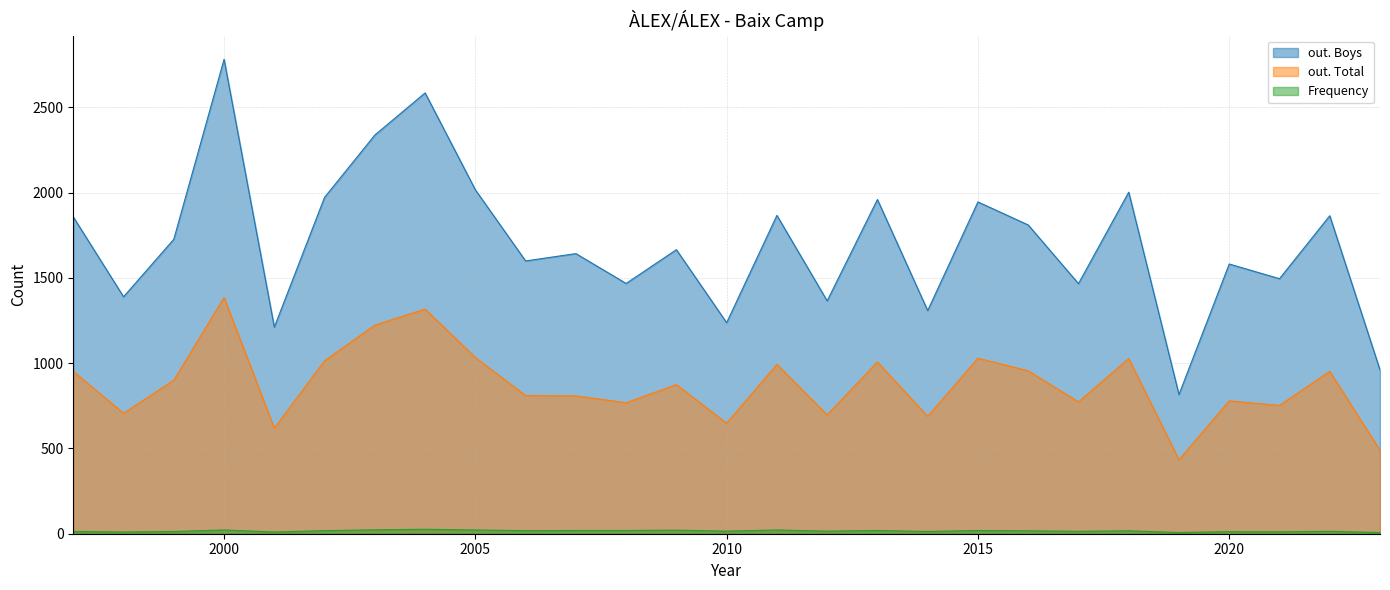

Reading left to right, what are all the values shown in this chart?

out. Boys: 1857	1389	1726	2781	1211	1972	2337	2584	2016	1599	1642	1467	1665	1237	1866	1365	1959	1308	1945	1810	1466	2002	816	1581	1495	1864	960
out. Total: 952	706	900	1385	619	1014	1223	1317	1033	810	808	768	874	648	993	697	1007	688	1029	955	773	1027	434	779	752	952	489
Frequency: 13	10	13	22	10	18	23	26	22	18	19	19	21	15	22	15	19	13	19	17	14	17	7	12	11	14	7